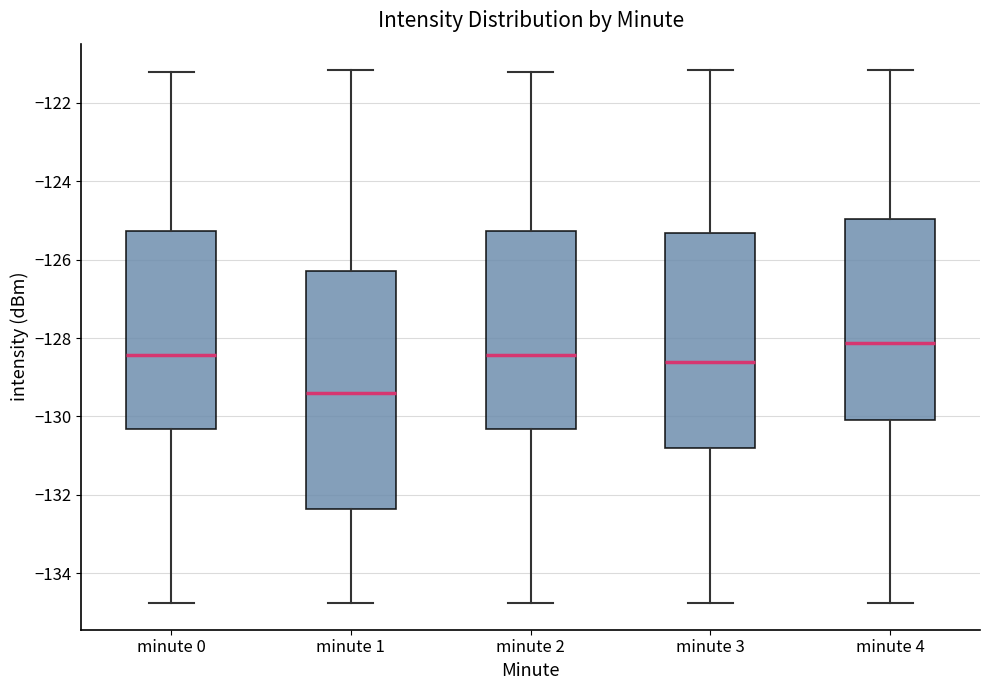

Reading left to right, transcribe this box plot: for each box, give where its median line is, the range the box spans, and where its two whiskers end, as read against the y-axis. The values are not printed on the chart, so give them approximately, as read against the axis.

minute 0: median -128.4, box -130.4 to -125.2, whiskers -134.8 to -121.2
minute 1: median -129.4, box -132.4 to -126.2, whiskers -134.8 to -121.2
minute 2: median -128.4, box -130.4 to -125.2, whiskers -134.8 to -121.2
minute 3: median -128.6, box -130.8 to -125.4, whiskers -134.8 to -121.2
minute 4: median -128.2, box -130.0 to -125.0, whiskers -134.8 to -121.2